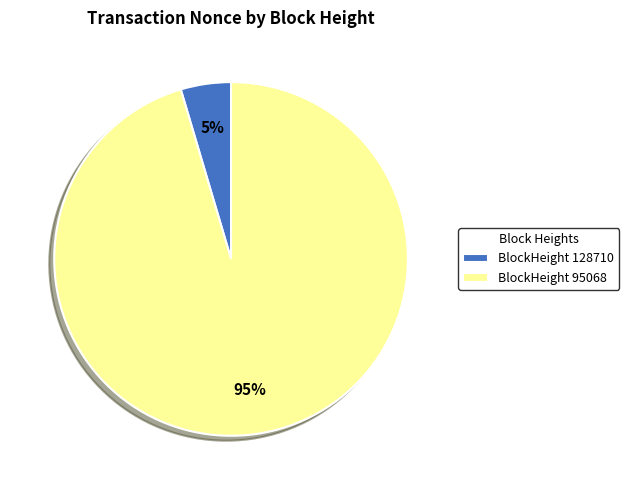

To the nearest percent, what portion does BlockHeight 128710 represent?

5%